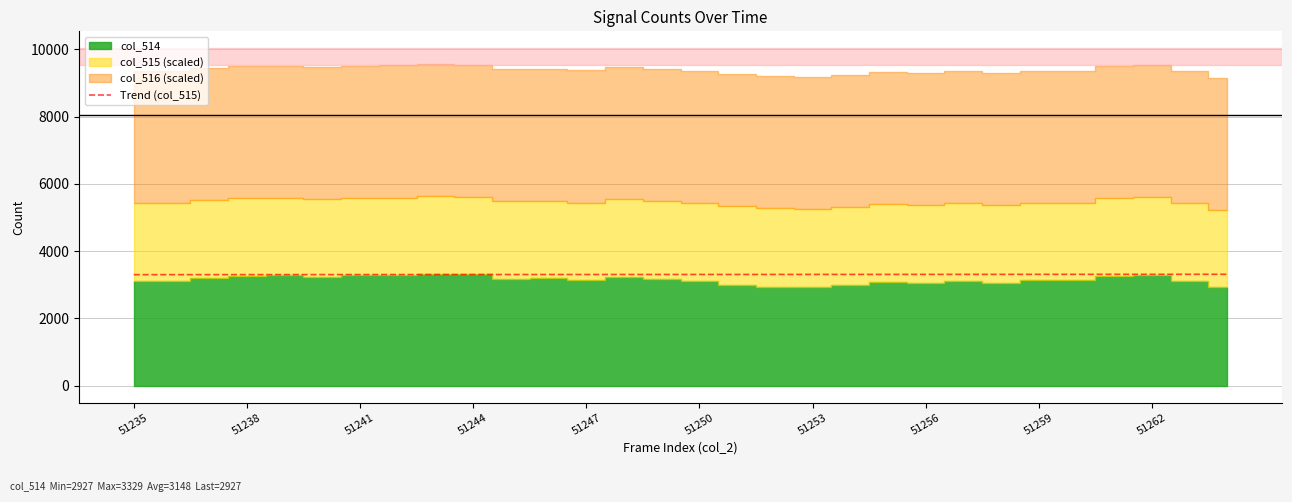

Approximately how many times larger is the value at 28 compared to 19?

1.0